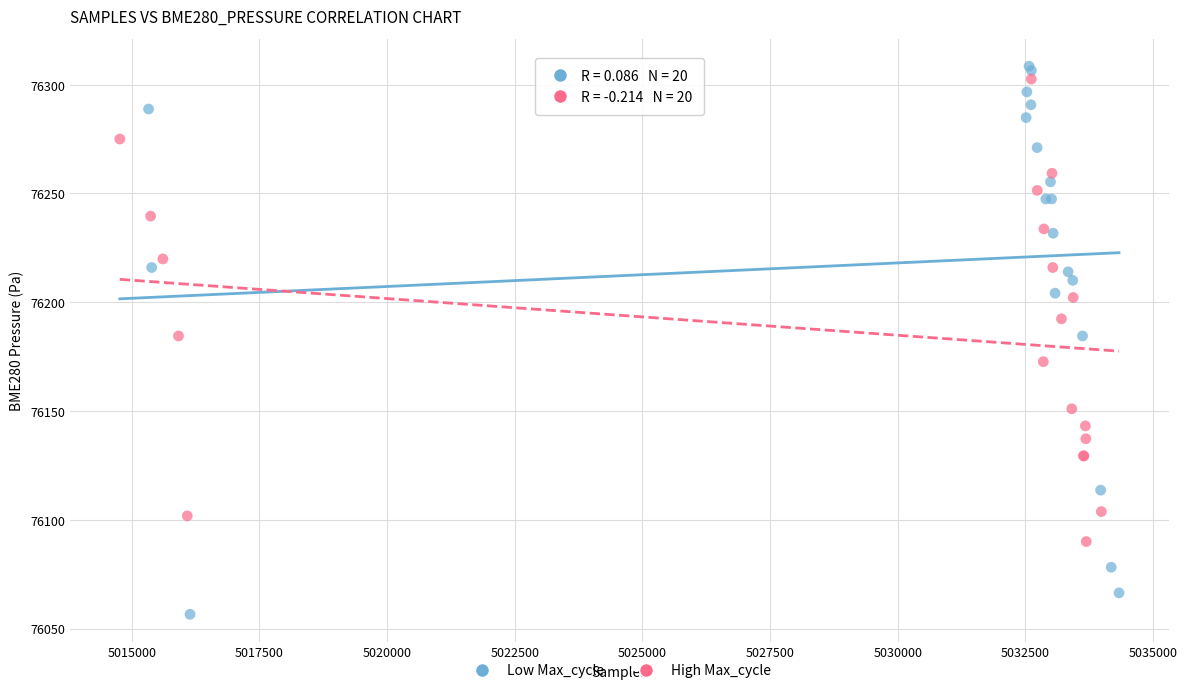

Which series has the largest Y range (max minus min)?

Low Max_cycle